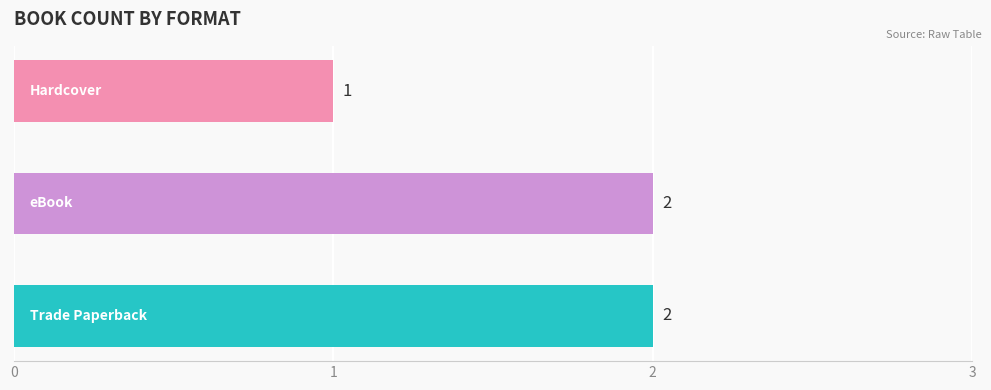

Count the values in the range 1 to 2.

3